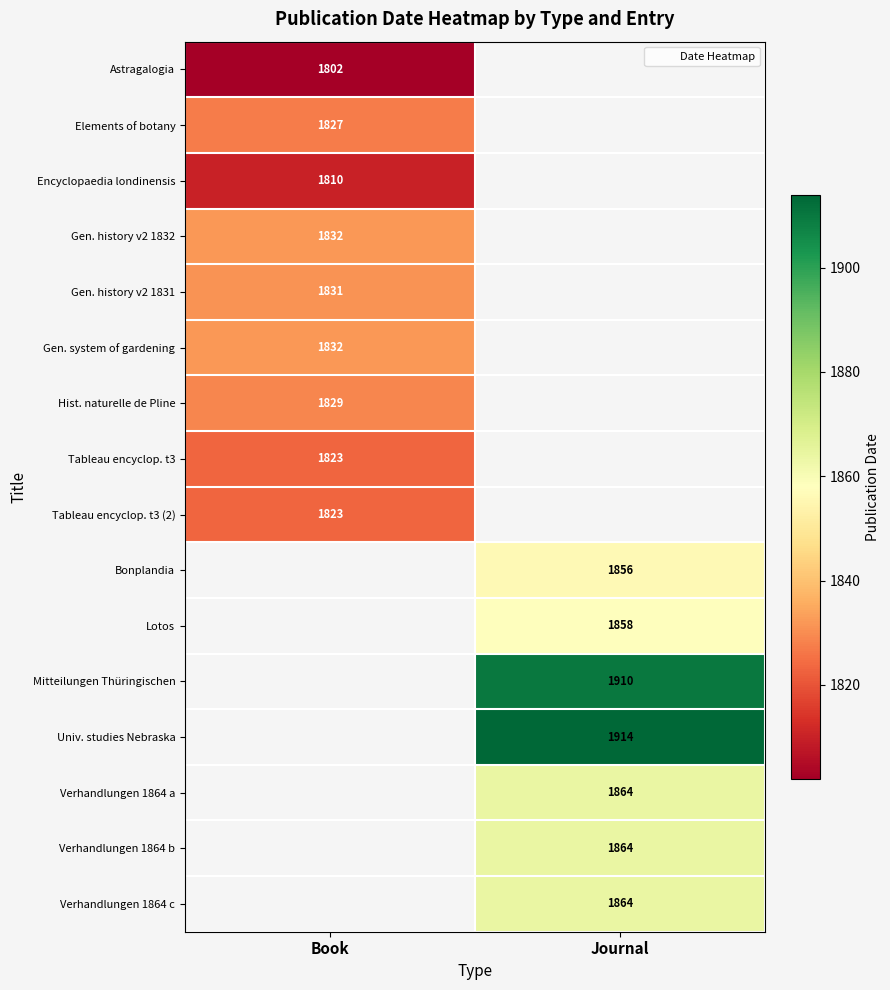

The Gen. history v2 1831 series shows 904.0 at Book. True or false?

False